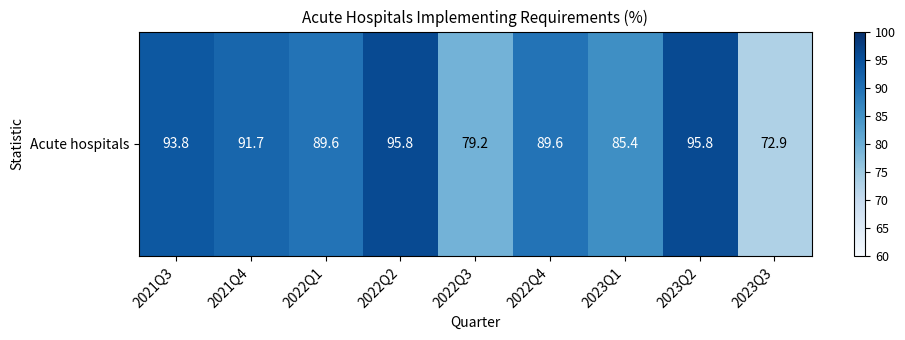

What is the difference between the maximum and minimum values?

22.9